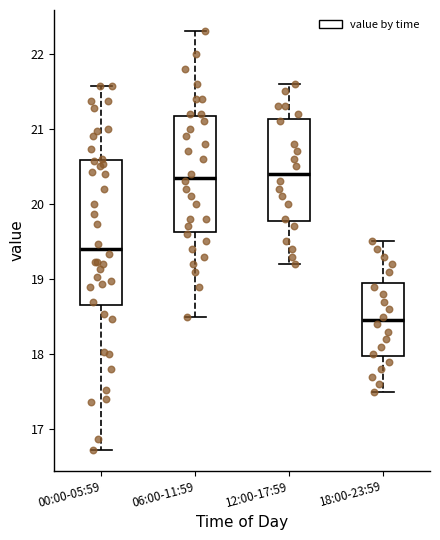

Which box has the lowest median line?

18:00-23:59